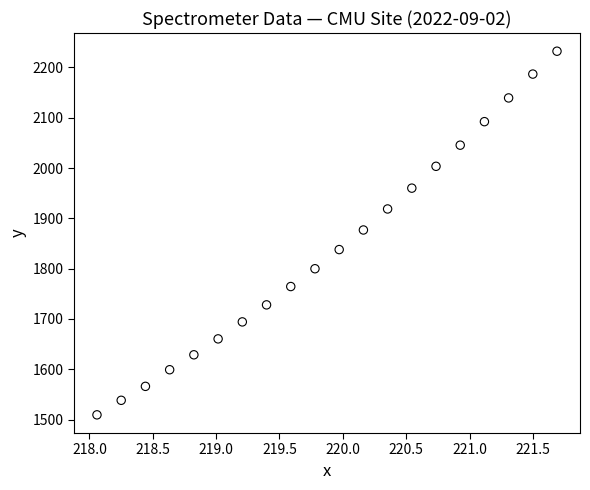

What is the range of Y values (max minus min)?

722.8